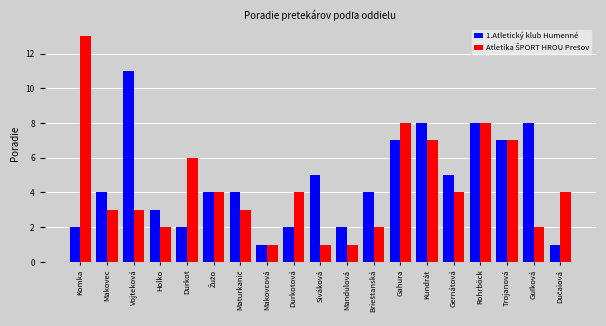

True or false: 1.Atletický klub Humenné has a value of 1 at Durkotová.

False